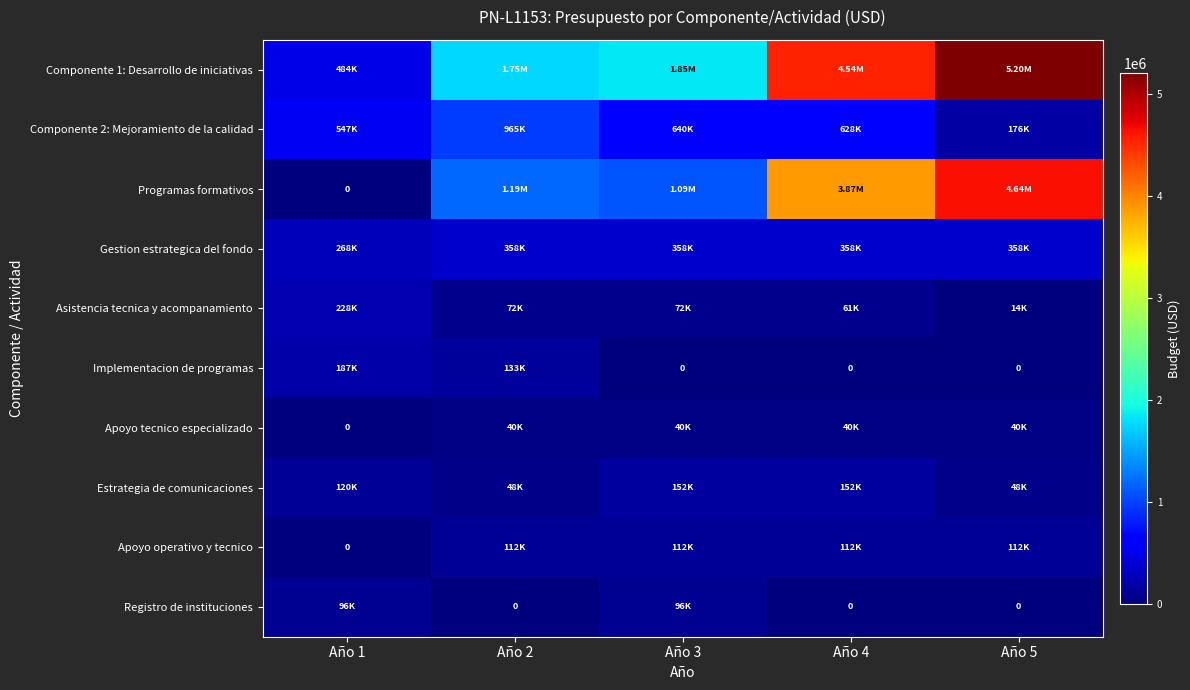

Which series has the largest total across all categories?

Componente 1: Desarrollo de iniciativas